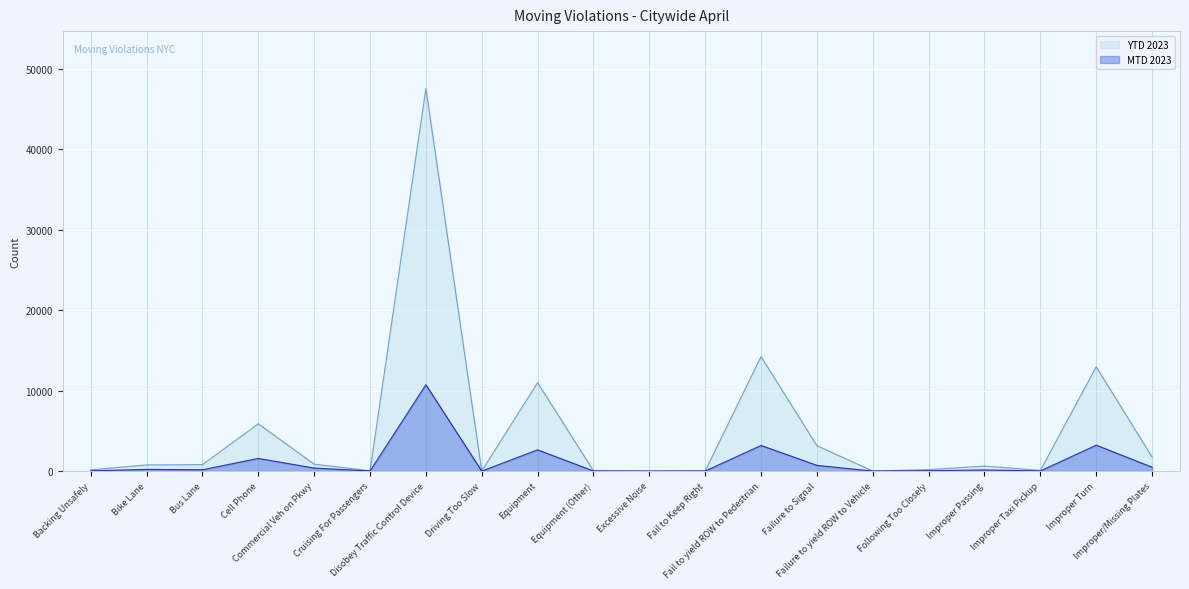

Which has a higher value, Driving Too Slow or Improper/Missing Plates?

Improper/Missing Plates